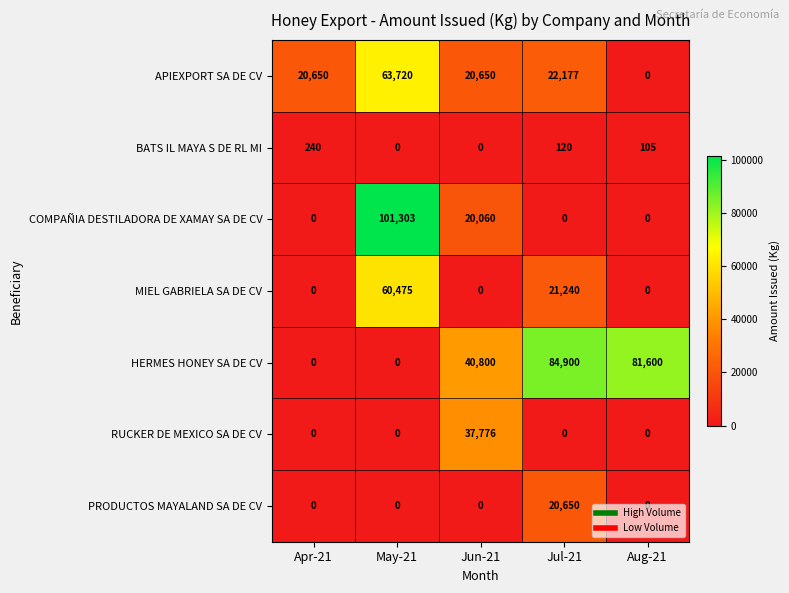

How many values in APIEXPORT SA DE CV are above zero?

4